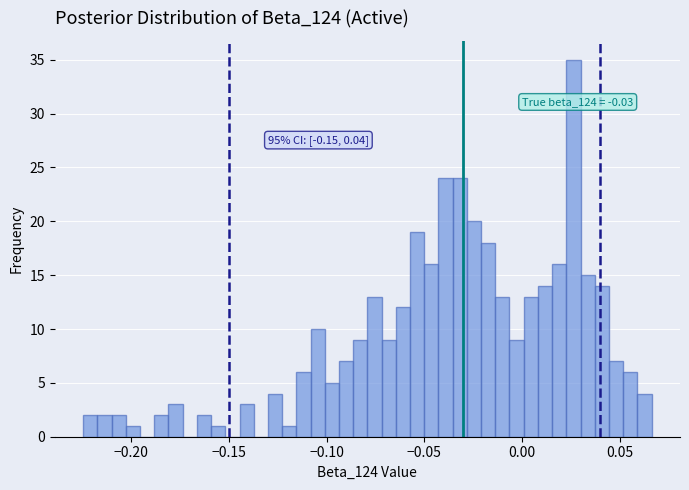

Read against the x-axis, roughly where is the centre of the tallest bar?

0.025